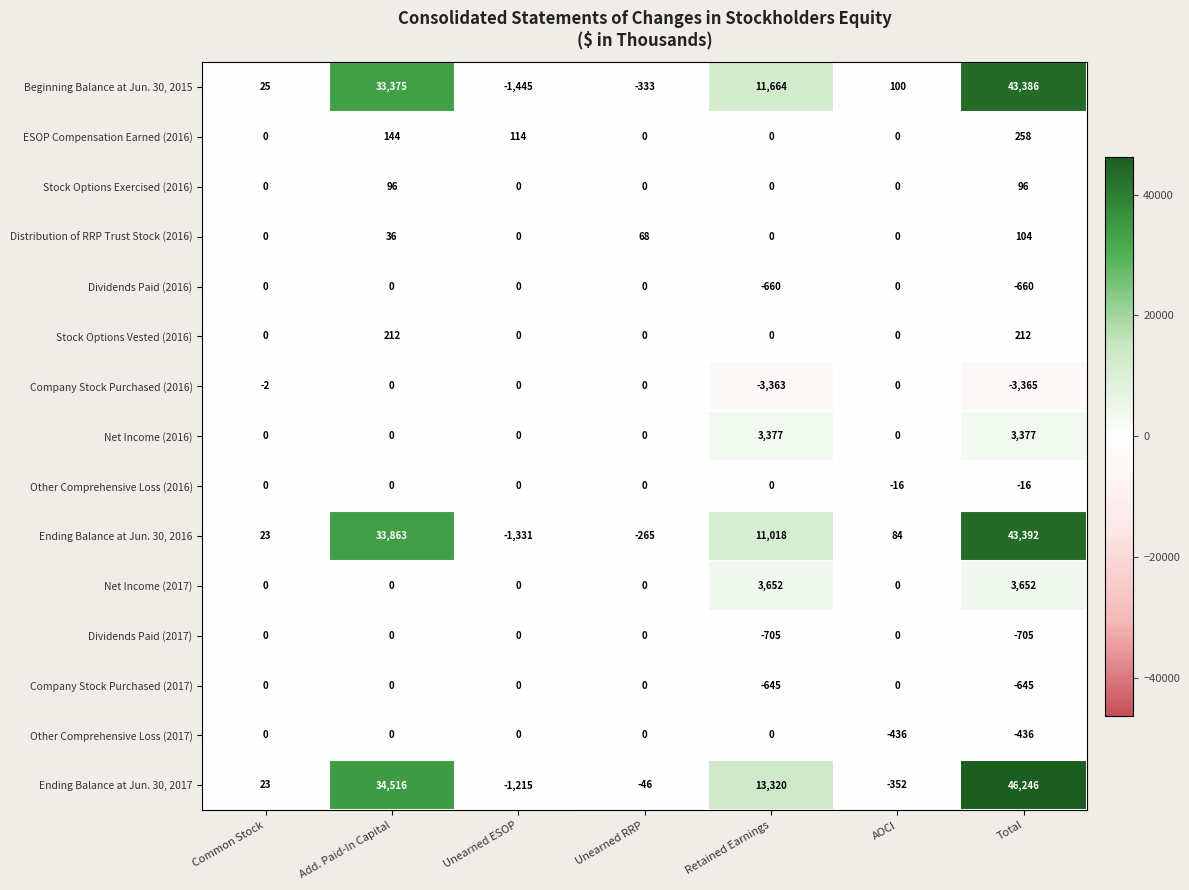

The Stock Options Exercised (2016) series shows 0 at AOCI. True or false?

True